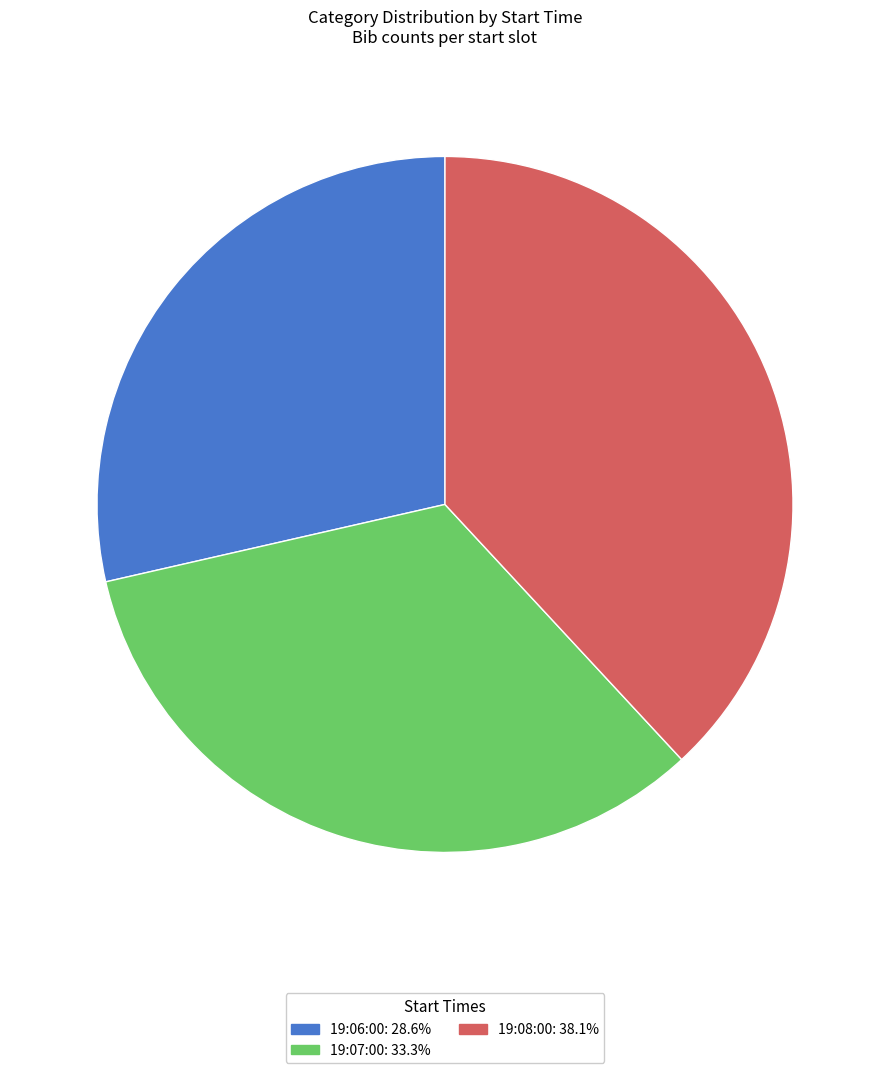

Rank the categories by value from highest to lowest.

19:08:00, 19:07:00, 19:06:00